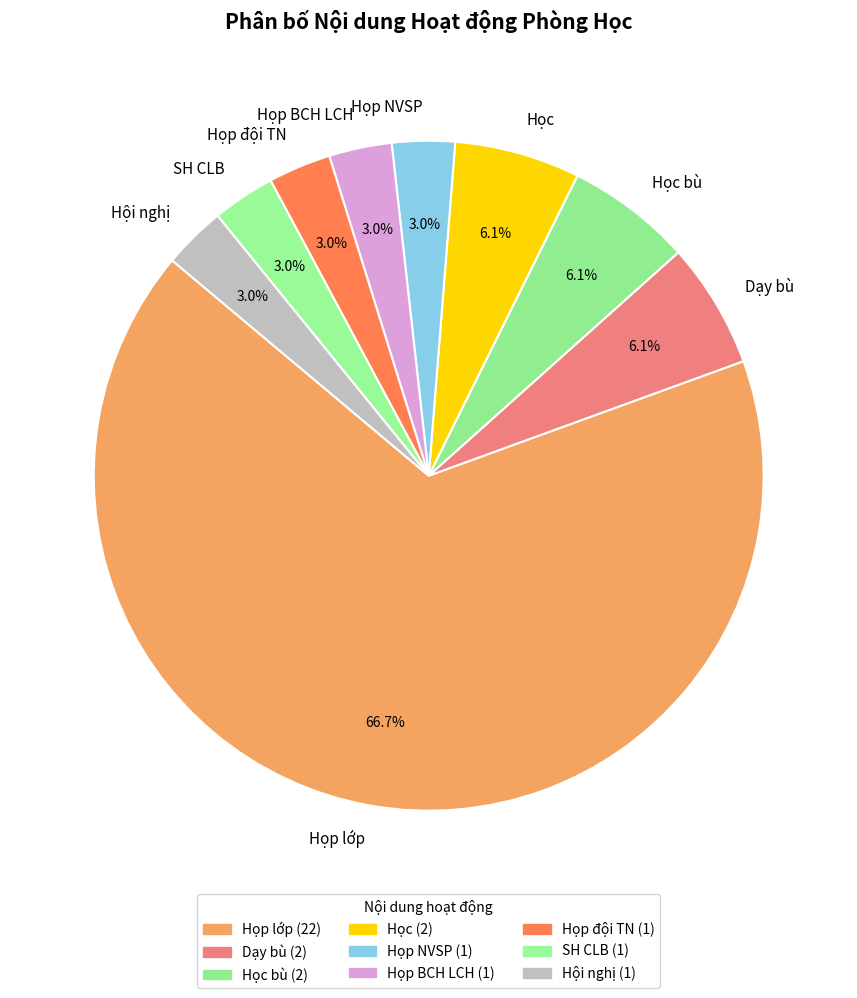

To the nearest percent, what percentage of the pie is Học?

6%